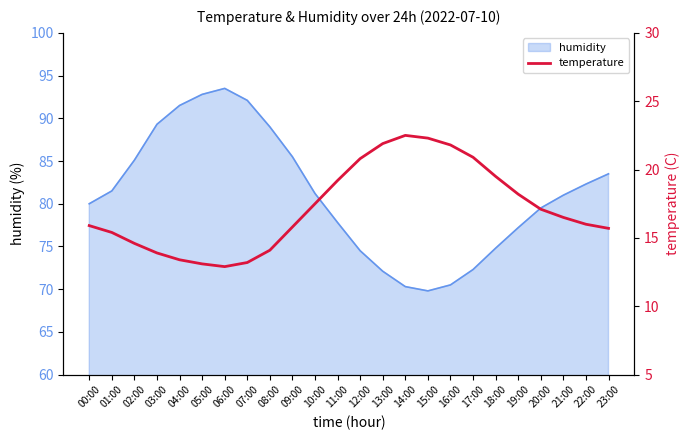

At which category does the chart reach its minimum across all series?

06:00